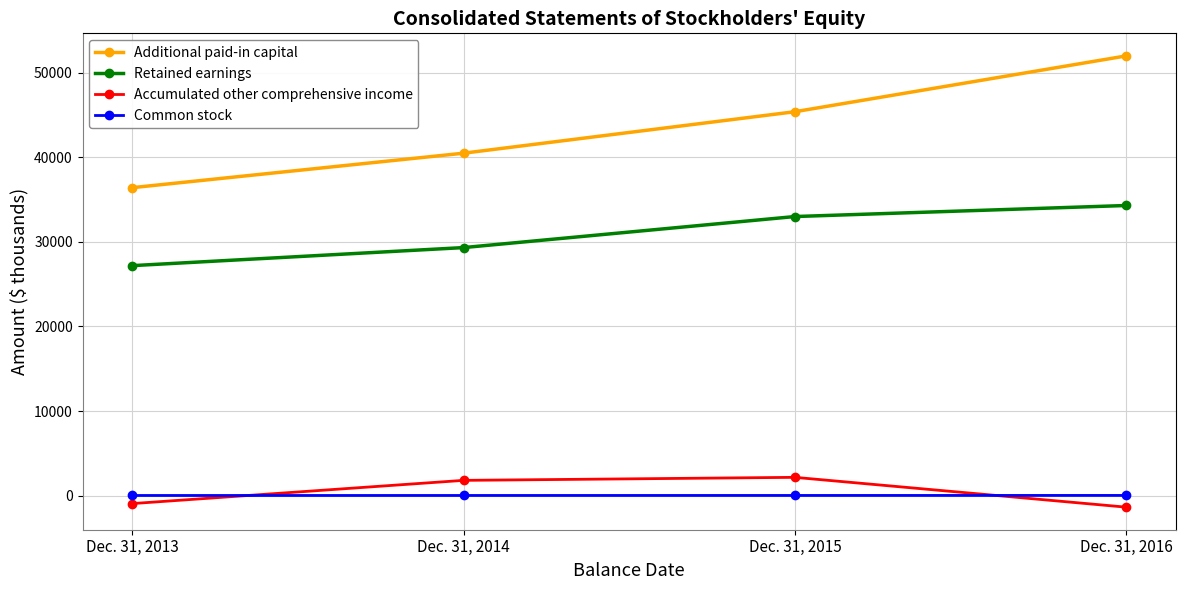

Is it true that Additional paid-in capital equals 36400 at Dec. 31, 2013?

True